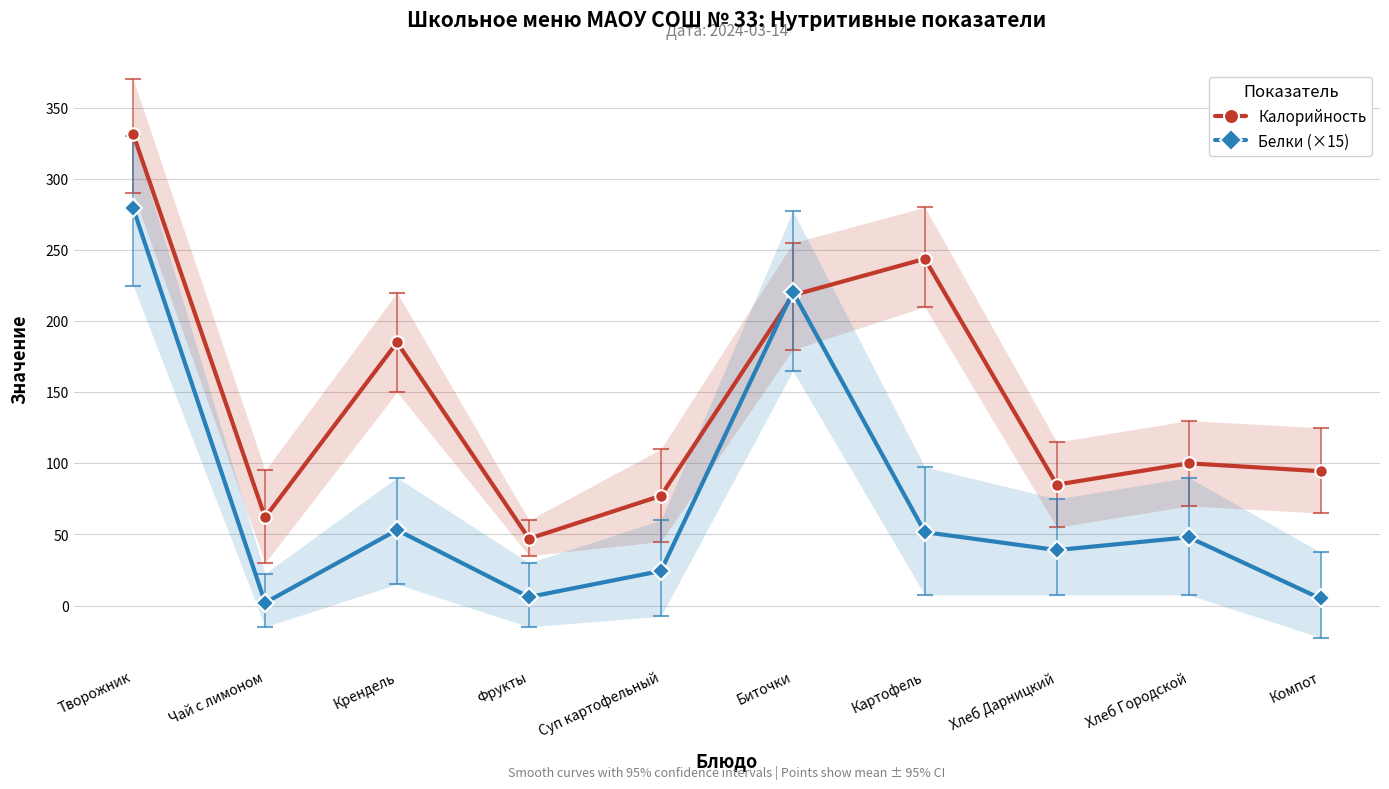

Which series has the largest range (max minus min)?

Калорийность